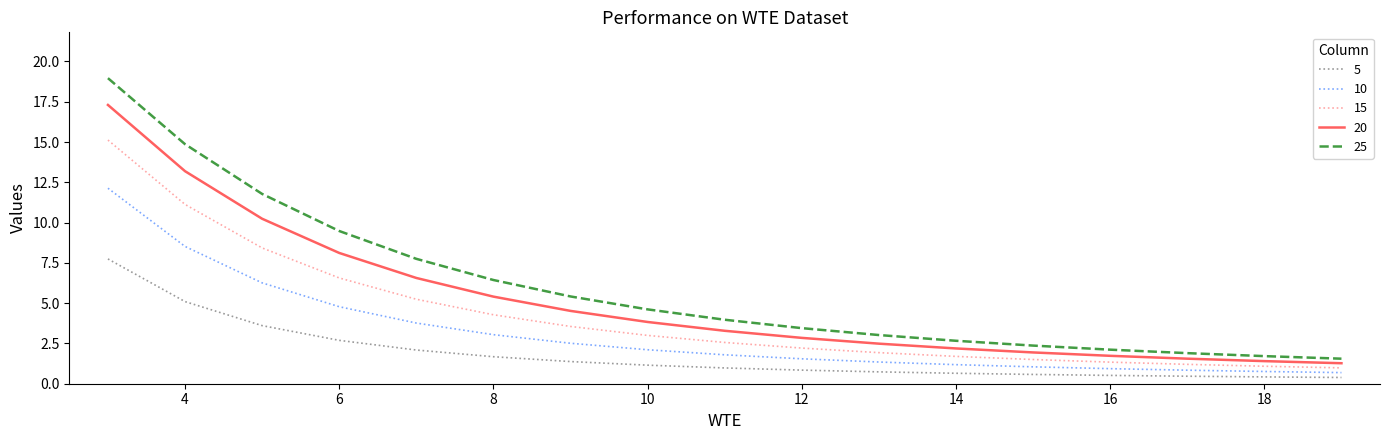

True or false: 15 and 25 cross at least once.

False